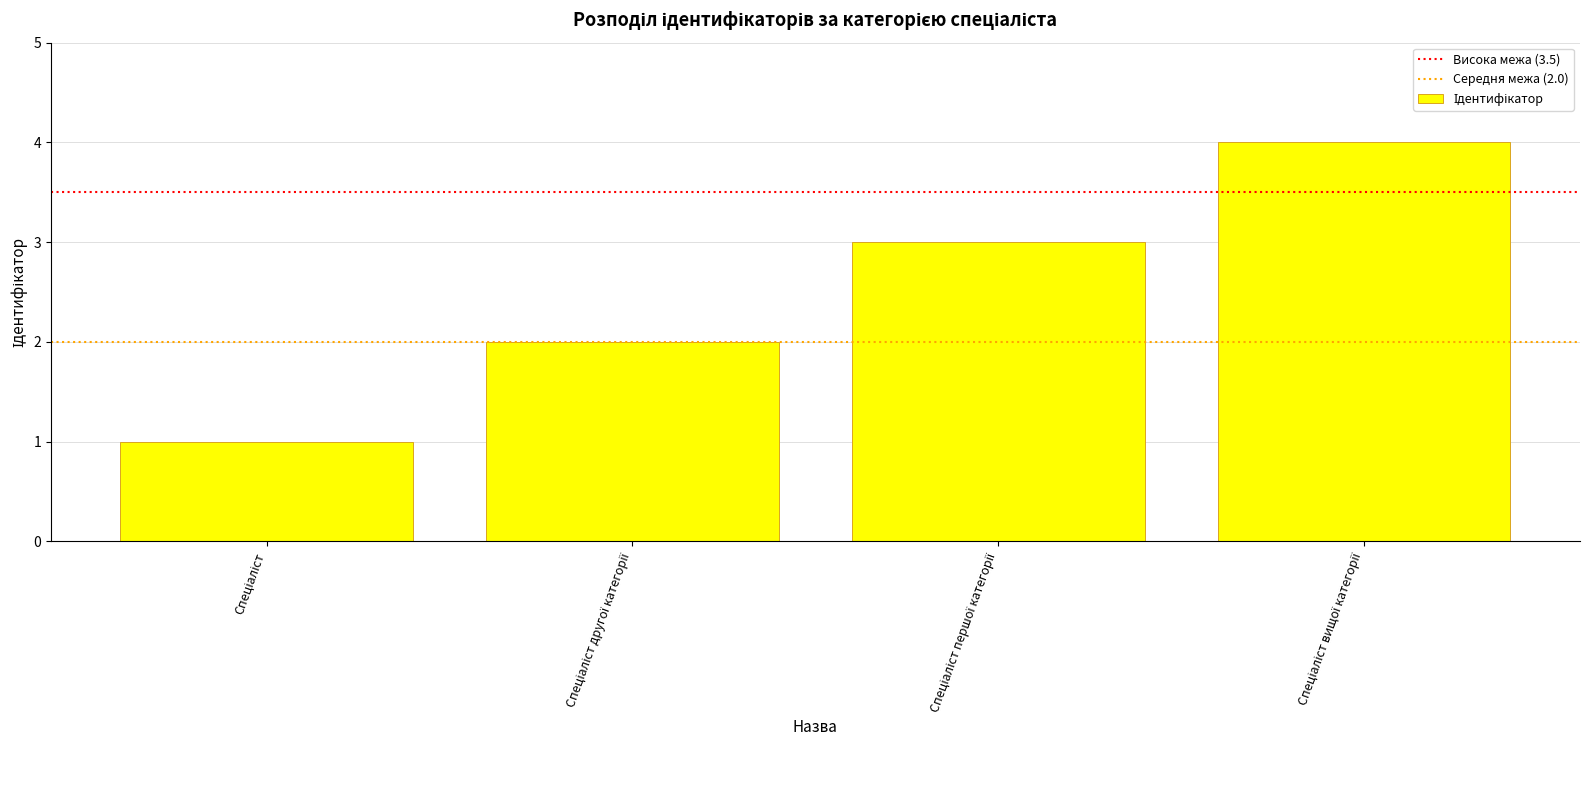

What is the sum of all values?

10